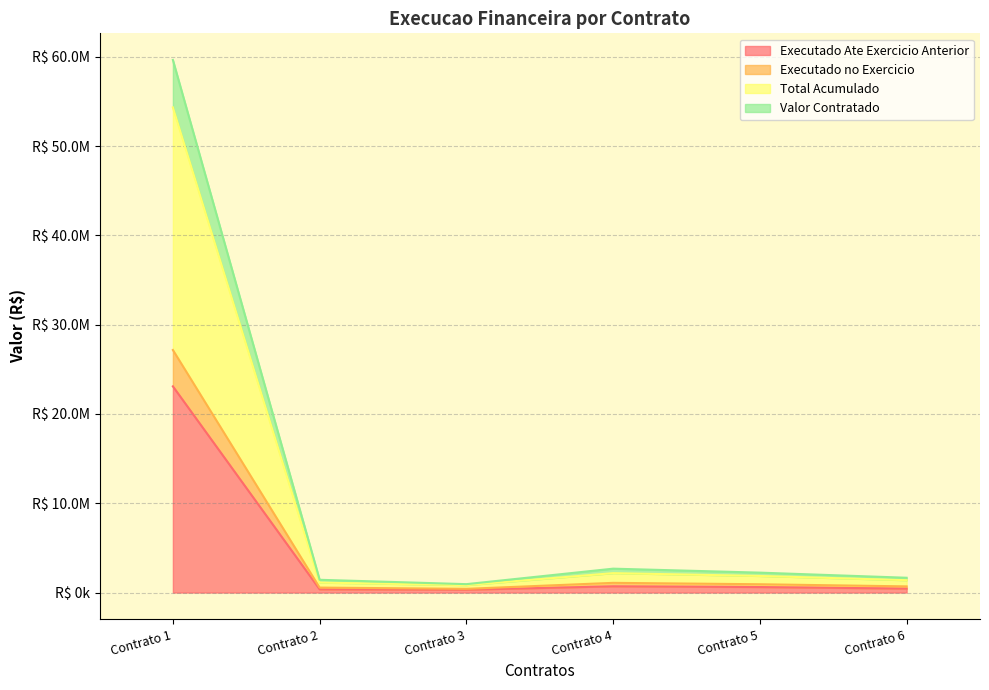

At which category does Total Acumulado reach its first local valley?

Contrato 3